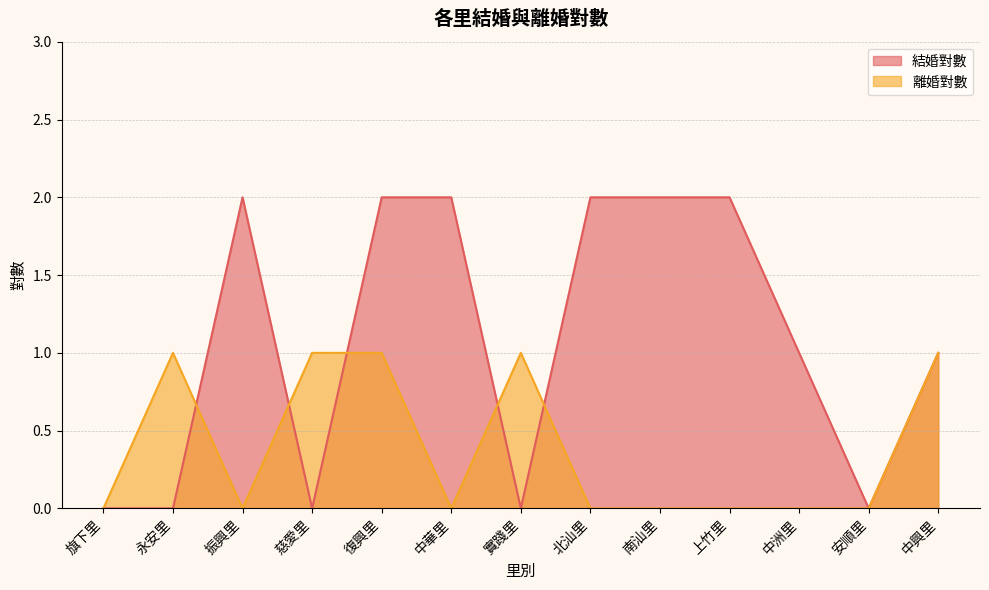

Which series has the widest spread of values?

結婚對數